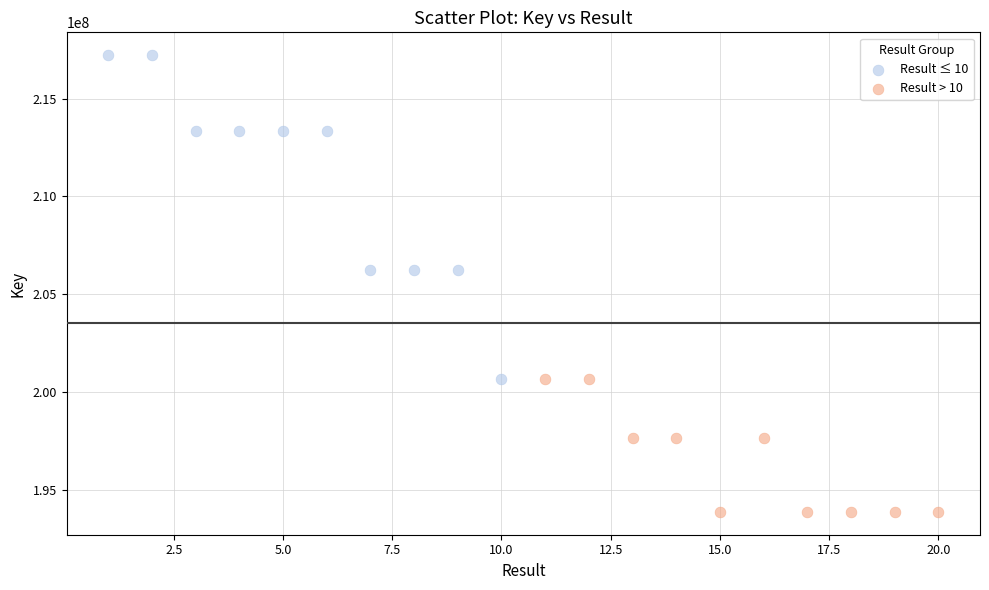

Which series has the widest spread of Y values?

Result ≤ 10